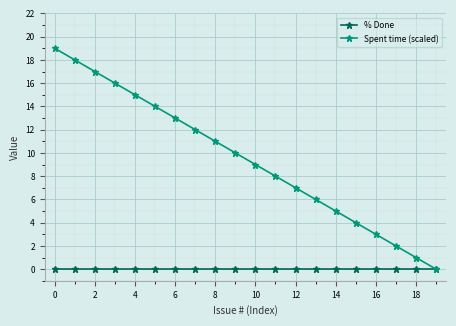

True or false: Spent time (scaled) has more than 0 interior local peaks.

False